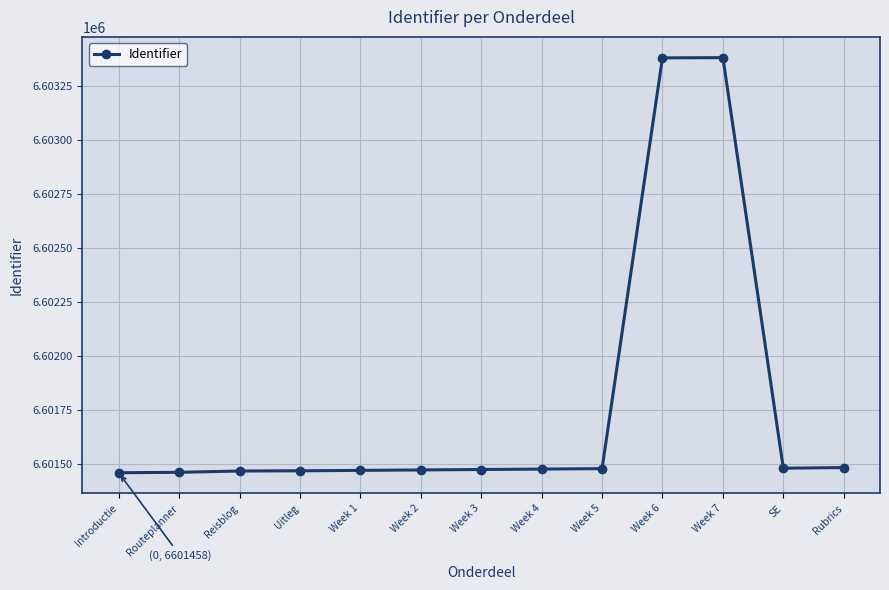

What is the change in value from Introductie to Week 2?

+13